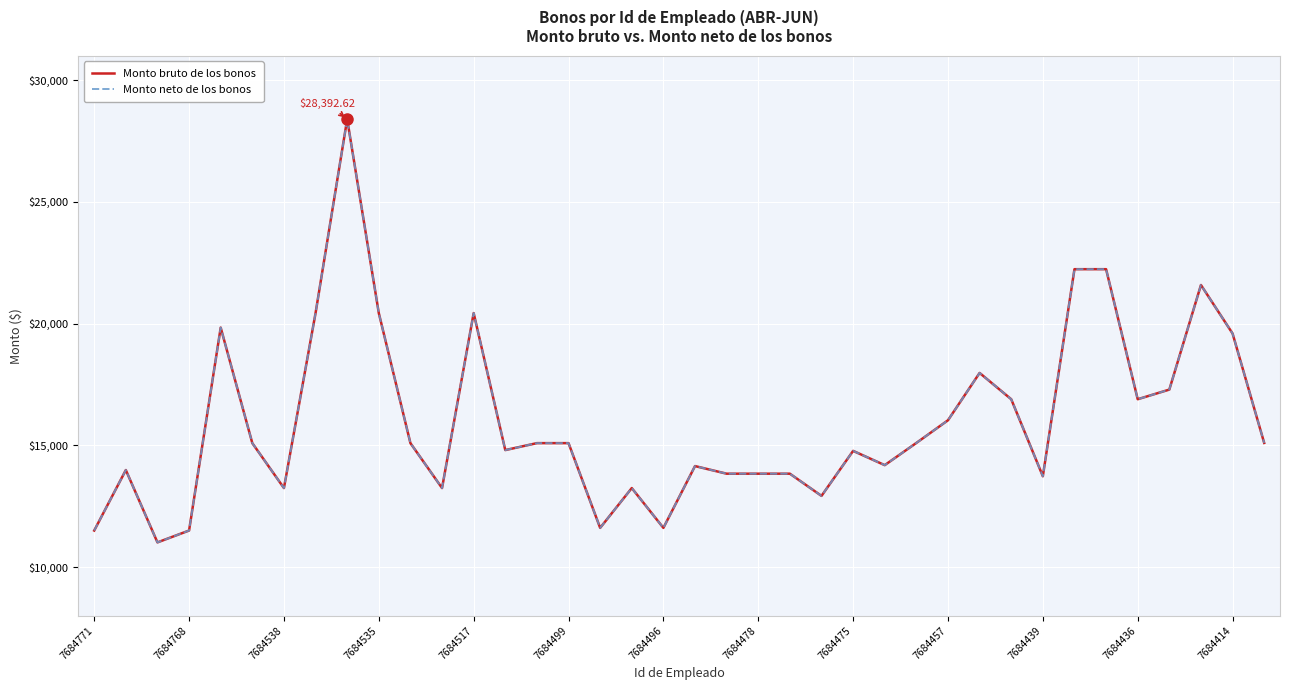

True or false: Monto neto de los bonos and Monto bruto de los bonos cross at least once.

False